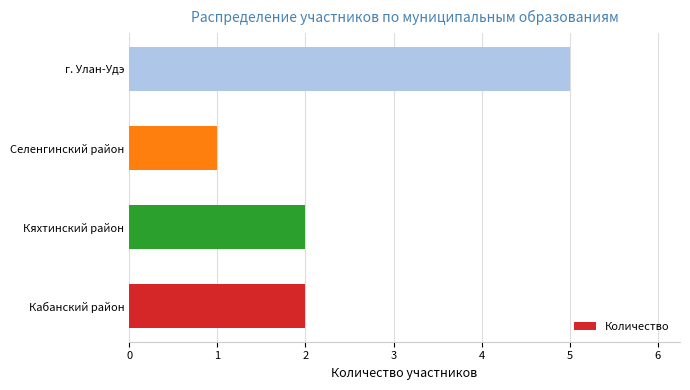

Reading bottom to top, transcribe all the data shown in this chart.

2	2	1	5